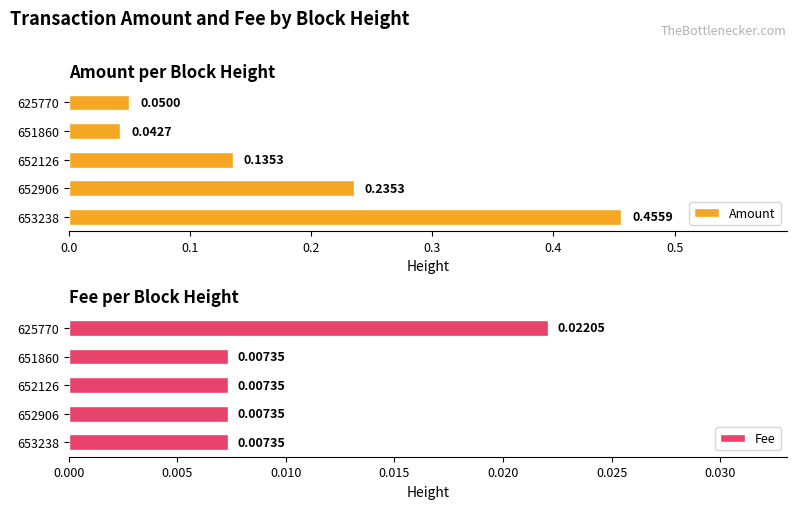

True or false: Amount has a value of 0.0 at 625770.

False